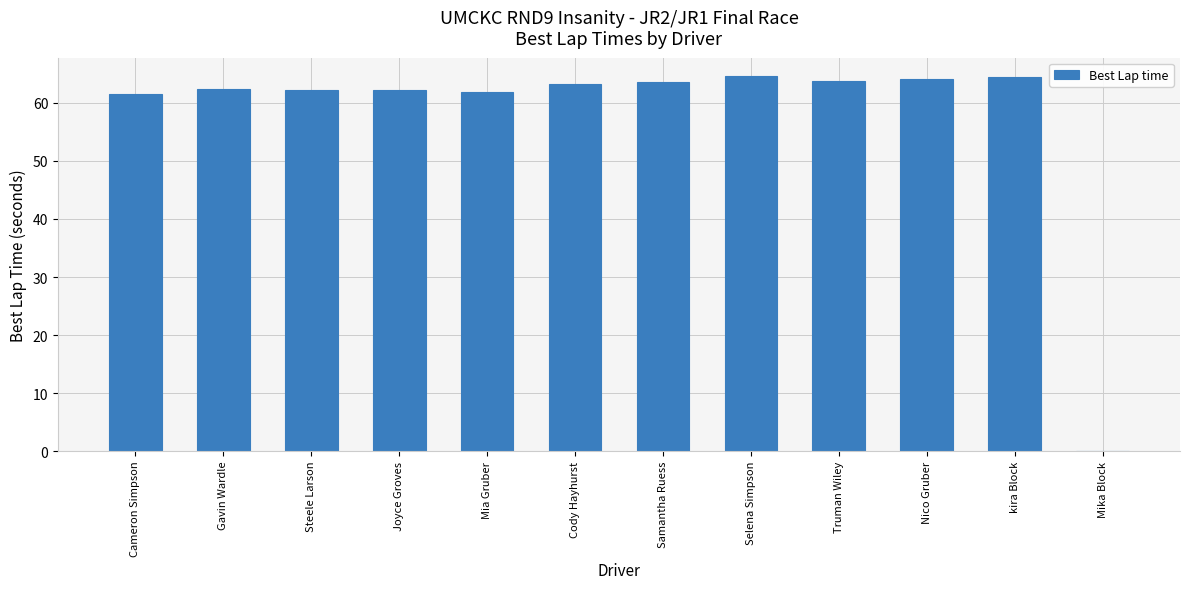

The chart shows a value of 110.1 at Joyce Groves. True or false?

False